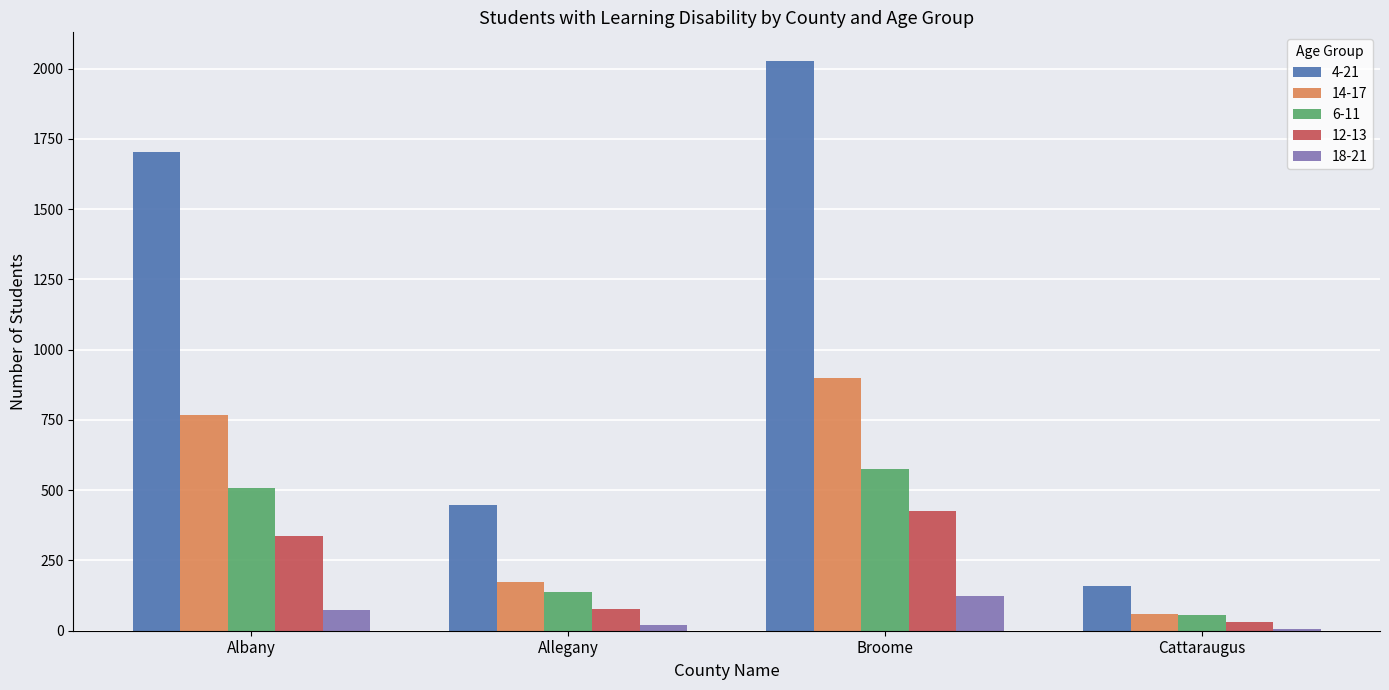

Rank the categories by 6-11 value from highest to lowest.

Broome, Albany, Allegany, Cattaraugus